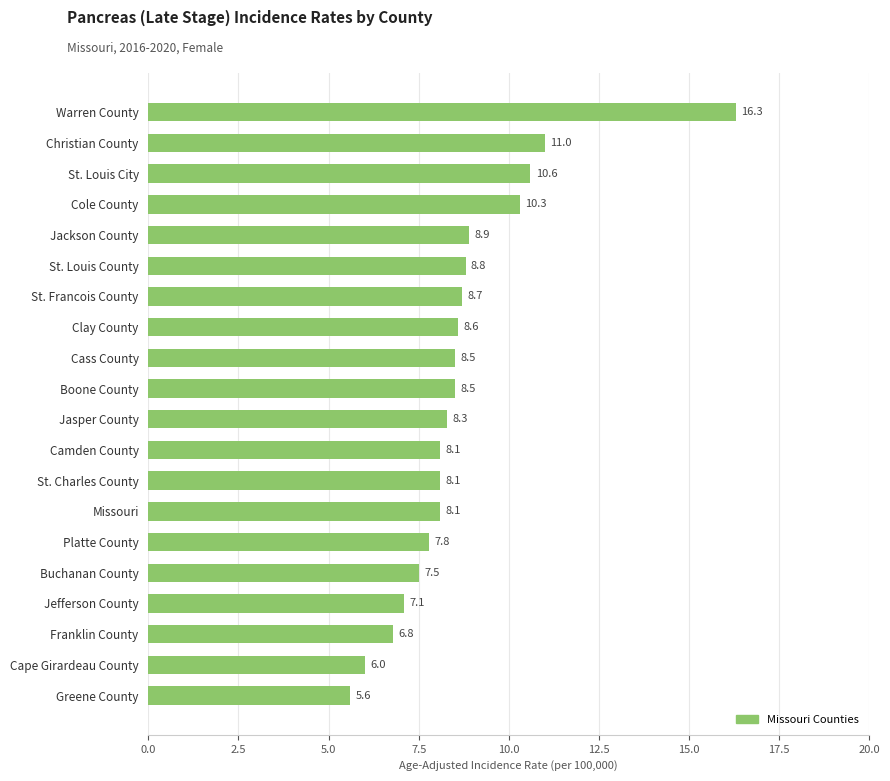

What is the approximate value at Cass County?

8.5